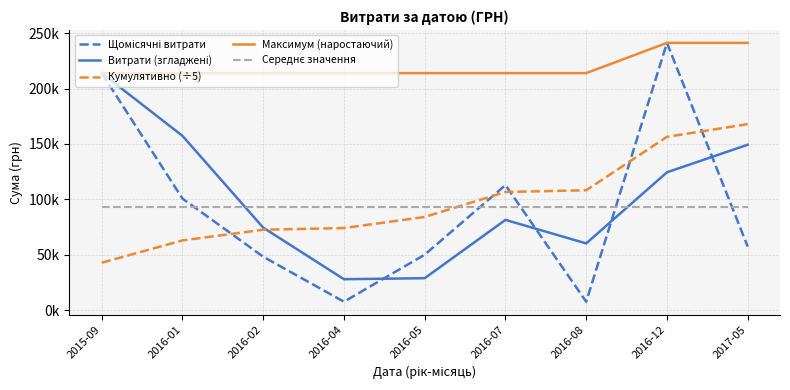

At 2016-01, list the series in order from largest to smallest.

Максимум (наростаючий), Витрати (згладжені), Щомісячні витрати, Середнє значення, Кумулятивно (÷5)